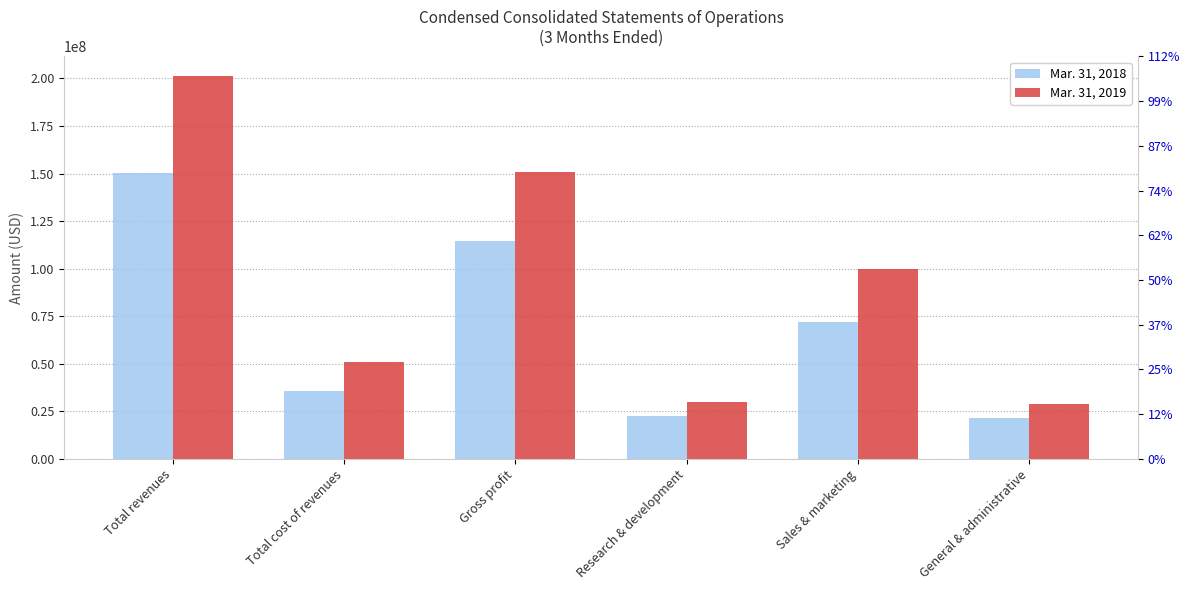

Reading left to right, list all the values displayed in this chart.

Mar. 31, 2018: Total revenues=150343000	Total cost of revenues=35674000	Gross profit=114669000	Research & development=22651000	Sales & marketing=71920000	General & administrative=21449000
Mar. 31, 2019: Total revenues=201489000	Total cost of revenues=50835000	Gross profit=150654000	Research & development=29787000	Sales & marketing=99551000	General & administrative=28779000